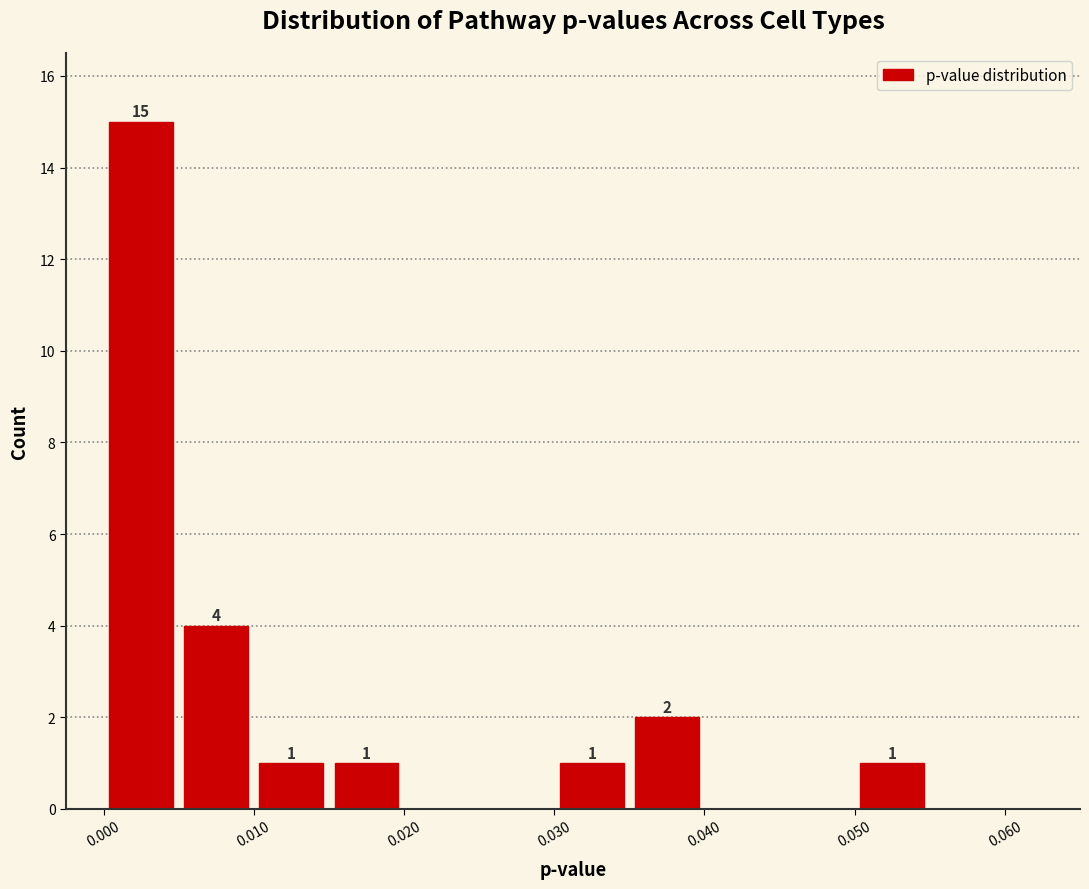

Which range on the x-axis has the tallest bar?

0.000 to 0.005